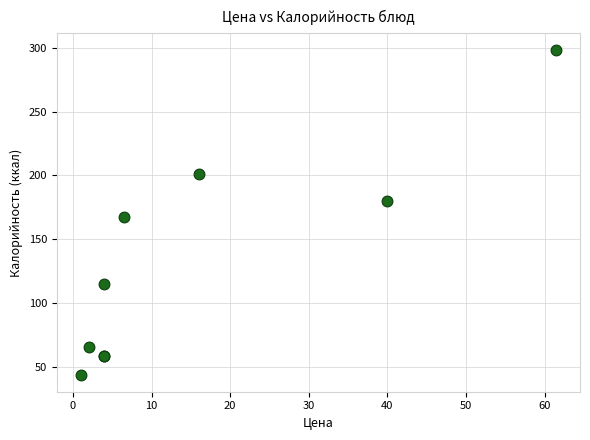

What Y value in the scatter plot is closest to 170?

167.0